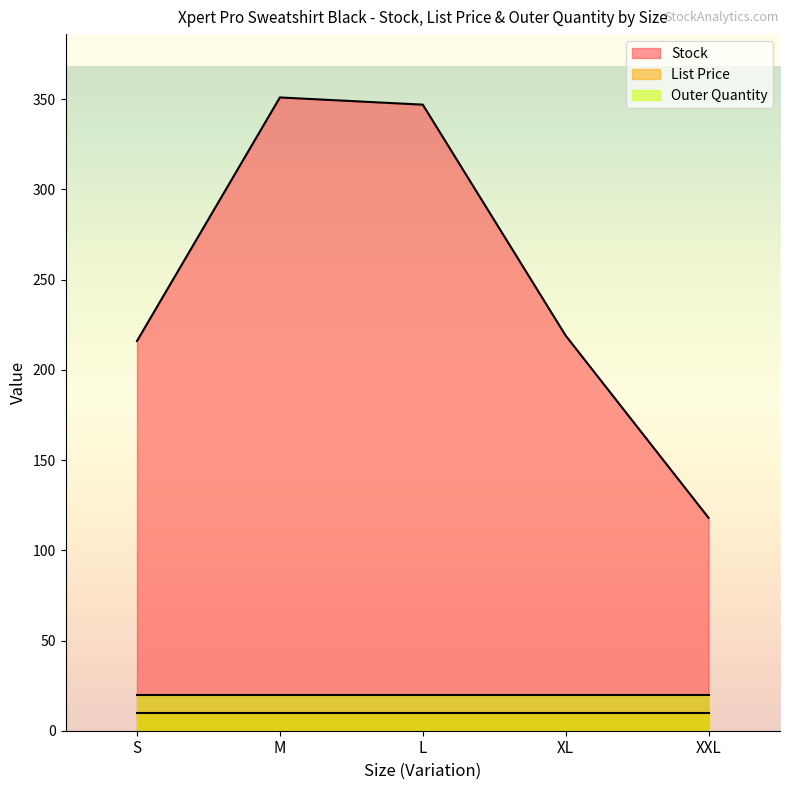

Which series changed the most between M and XL?

Stock